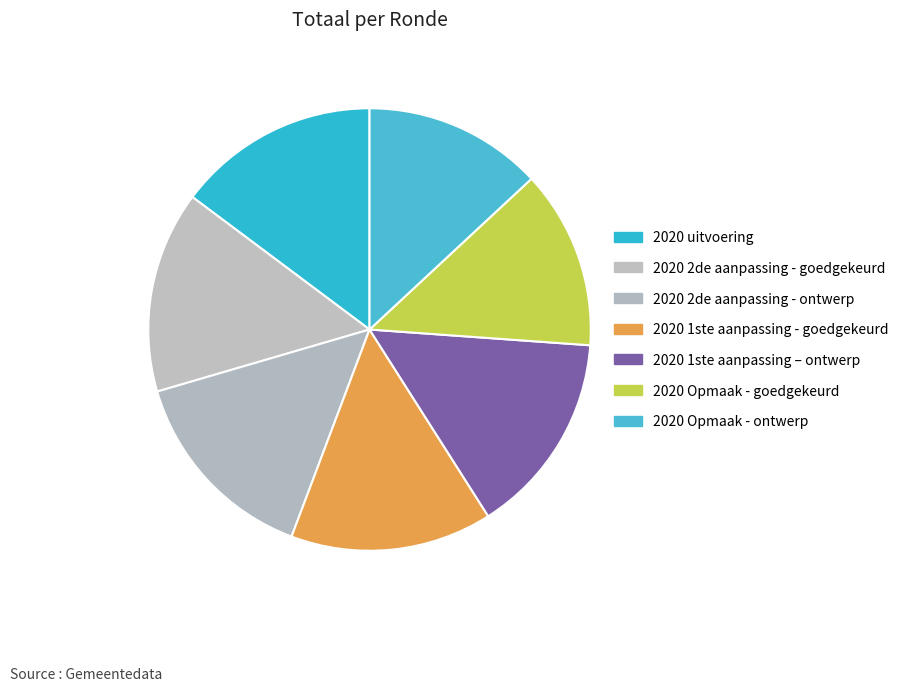

True or false: 2020 2de aanpassing - ontwerp accounts for 1% of the total.

False